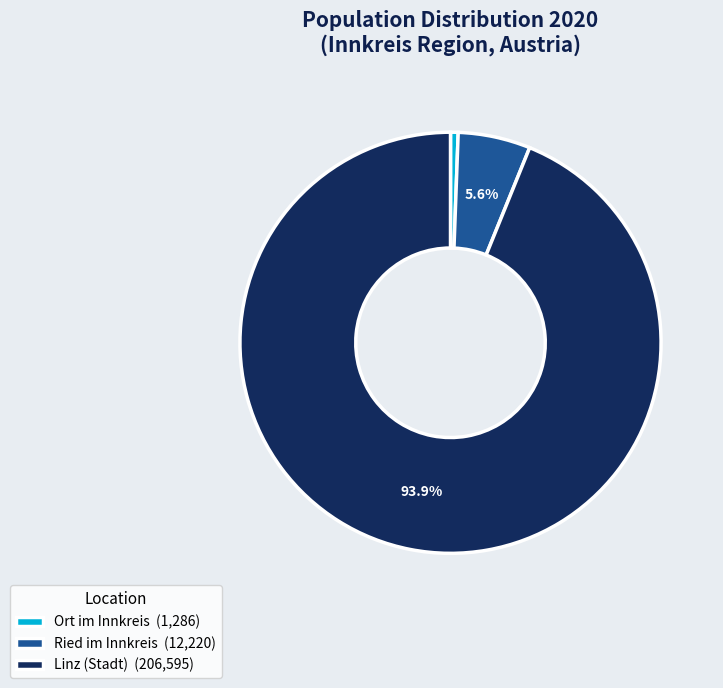

Do Linz (Stadt) (206,595) and Ort im Innkreis (1,286) together represent more than half of the pie?

Yes